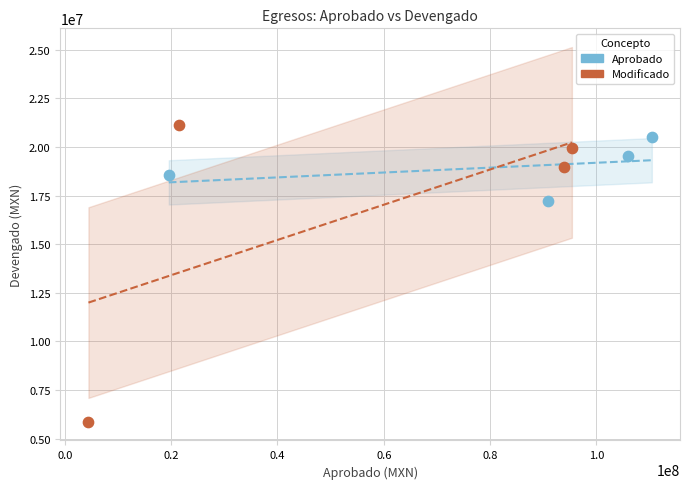

Which series reaches the maximum Y coordinate?

Modificado